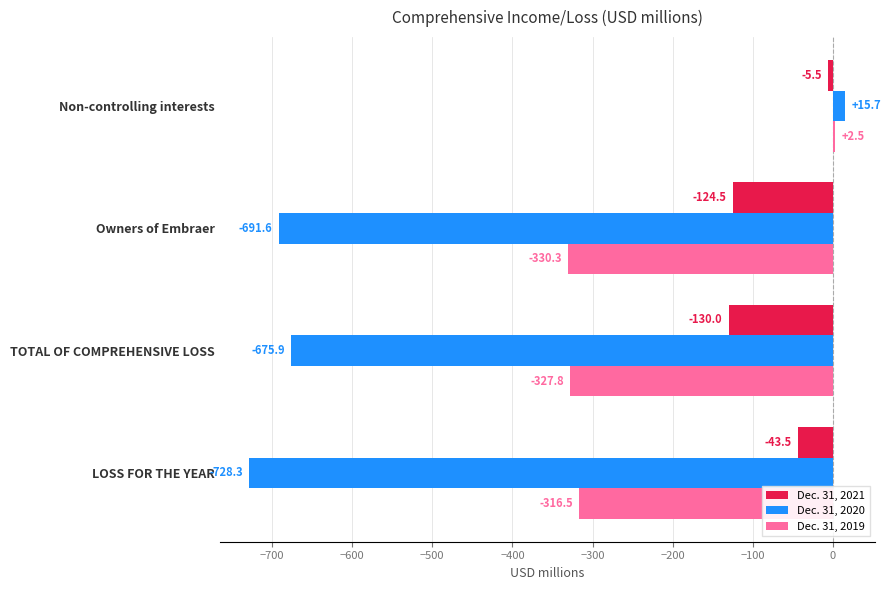

Which series changed the most between LOSS FOR THE YEAR and Owners of Embraer?

Dec. 31, 2021